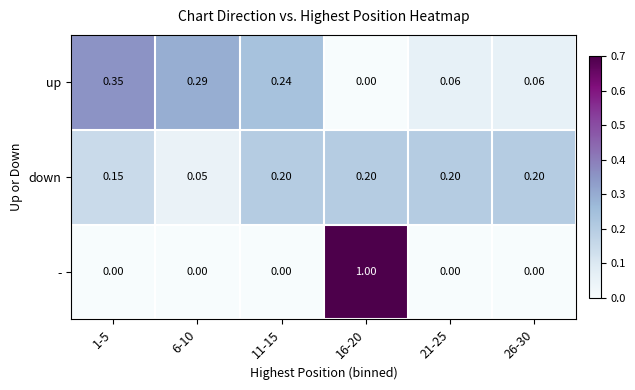

Which series changed the most between 1-5 and 6-10?

down